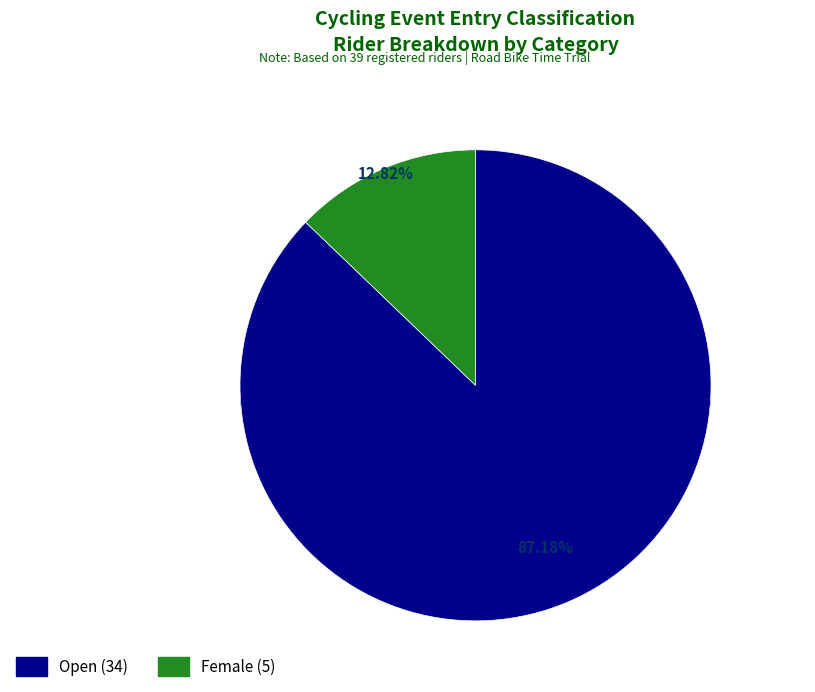

Which slice is the largest?

Open